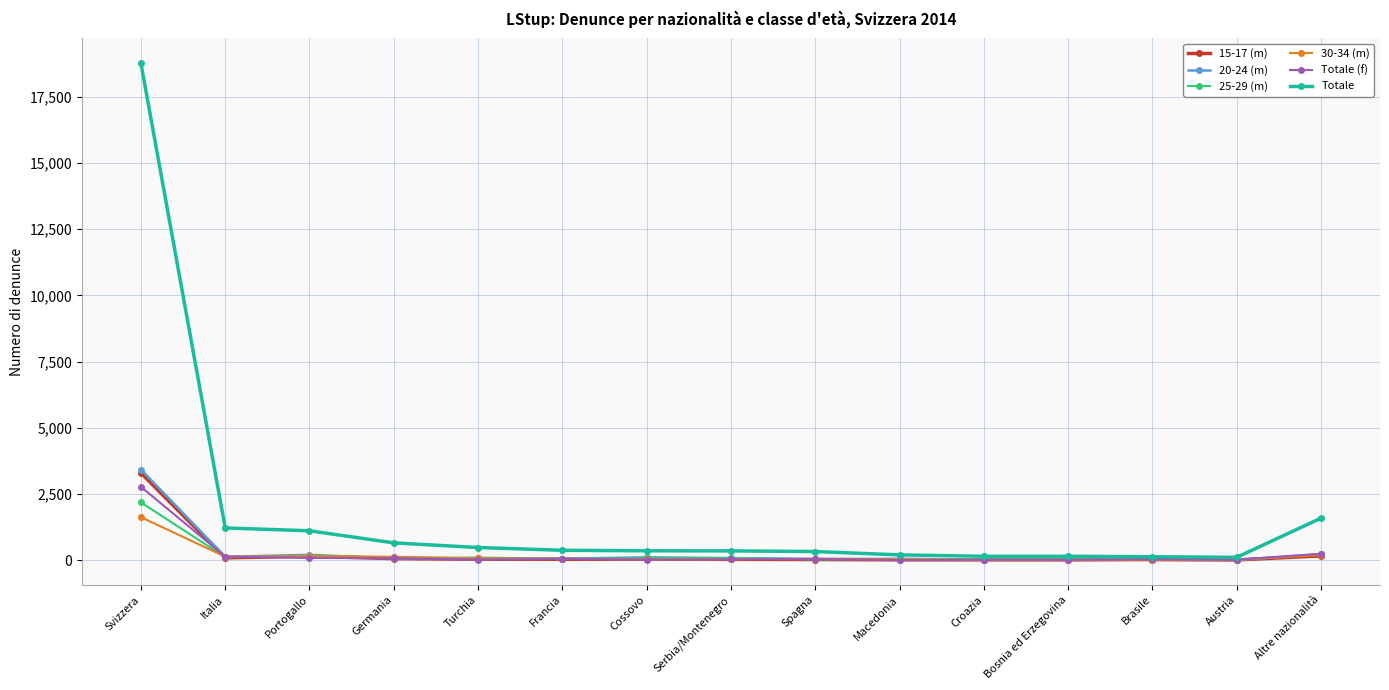

What is the difference between the highest and lowest values at Svizzera?

17136